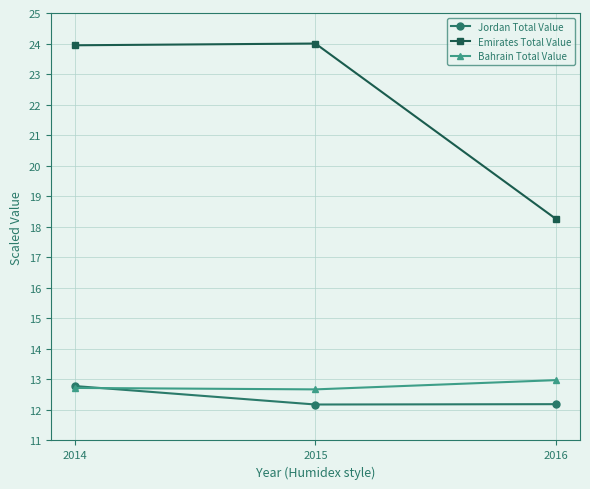

How many categories are shown in the chart?

3